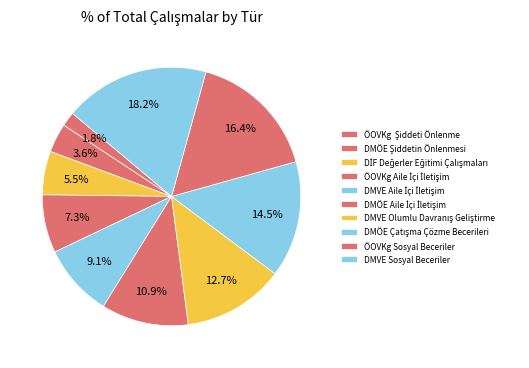

The DMVE Sosyal Beceriler slice represents 8% of the pie. True or false?

False